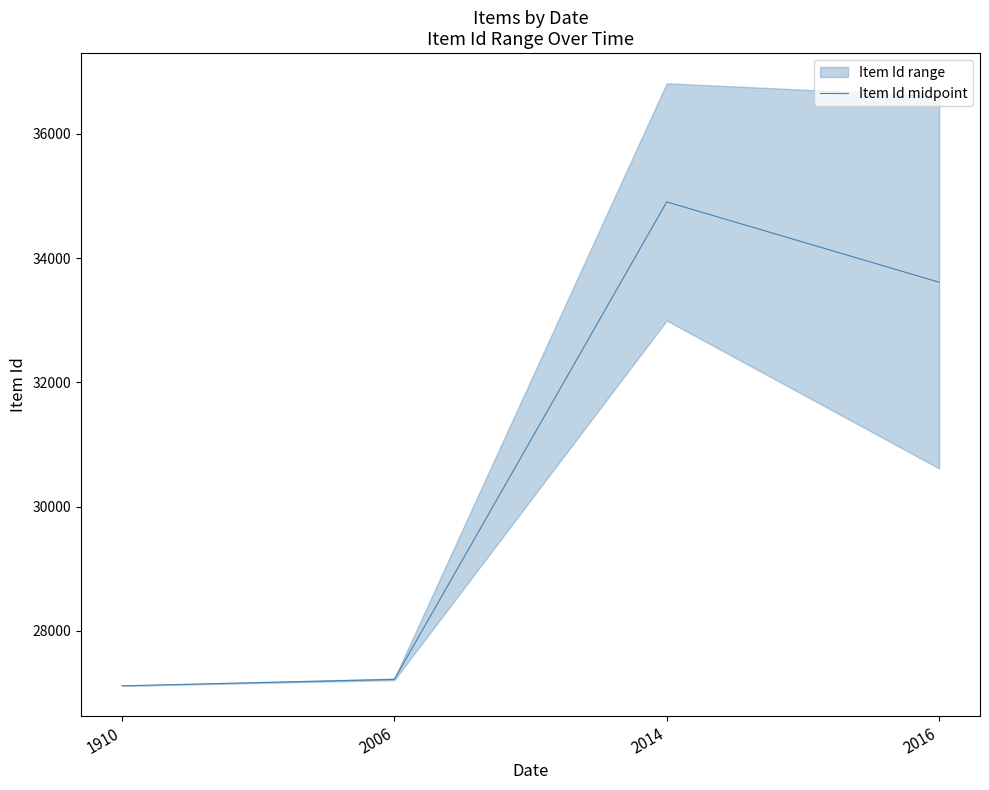

What is the ratio of the value at 2014 to the value at 2016?

1.0